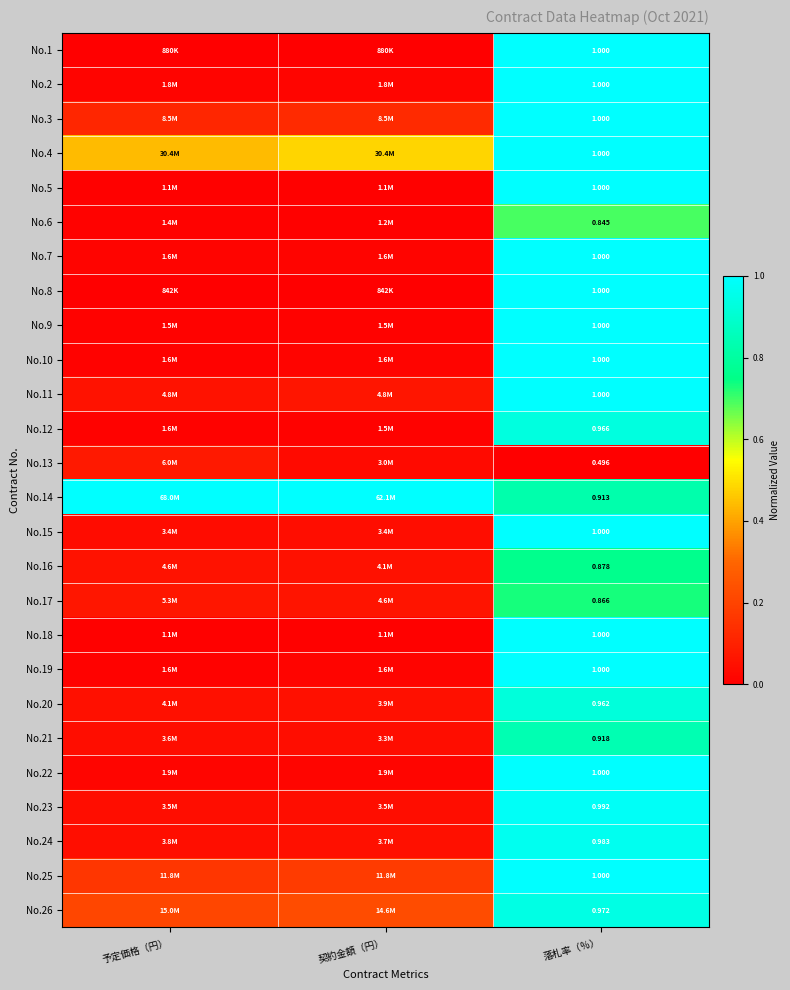

Rank the categories by No.19 value from lowest to highest.

予定価格（円）, 契約金額（円）, 落札率（％）